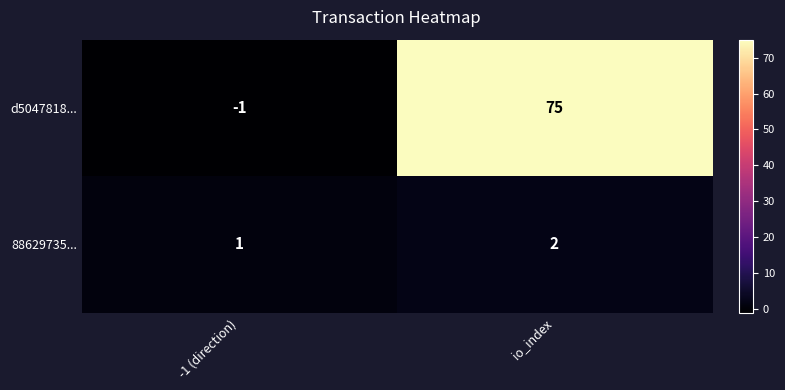

Where is d5047818... nearest to the value 37?

-1 (direction)